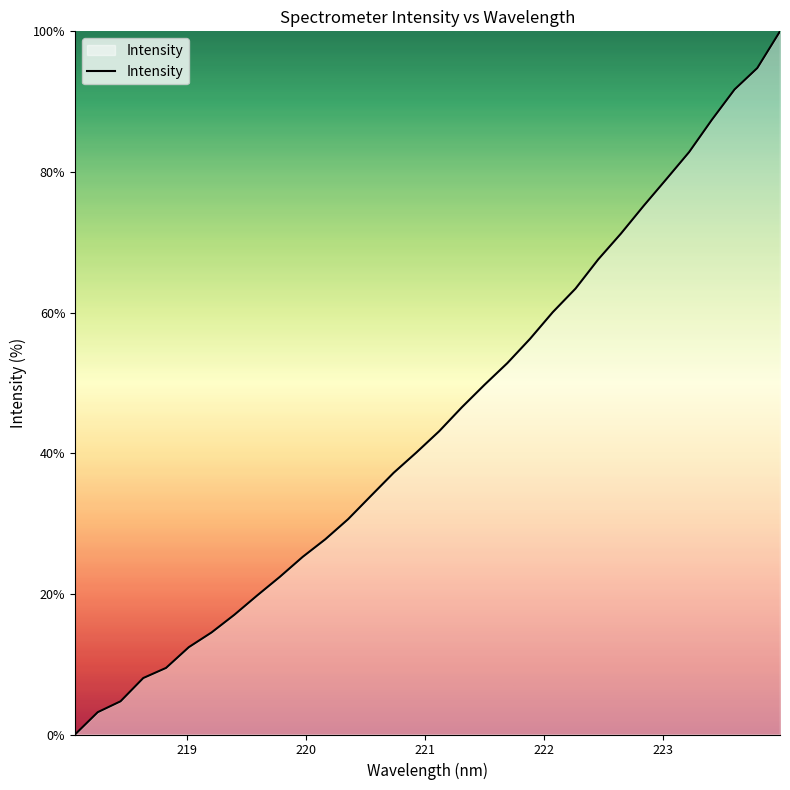

What is the difference between the maximum and minimum values?

100.0